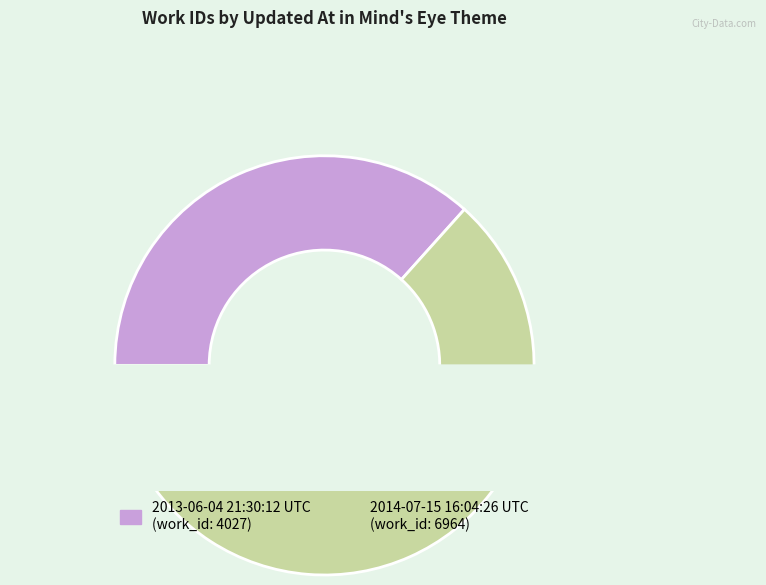

How many slices are in this pie chart?

2